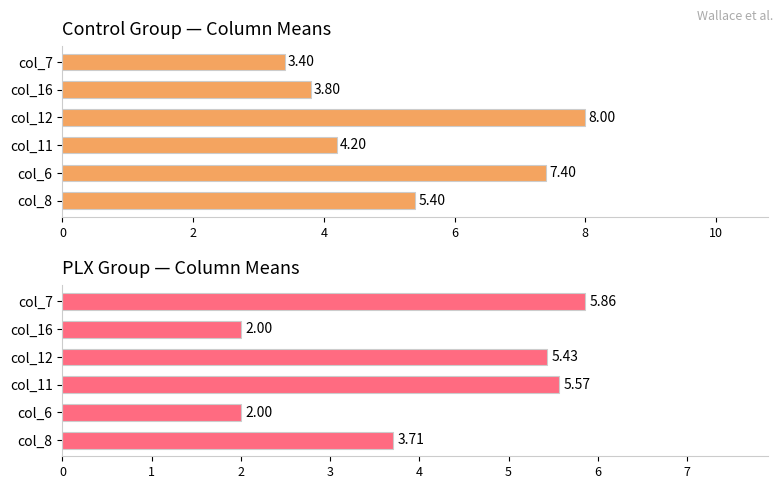

The value of Control at col_11 is 2.0. True or false?

False